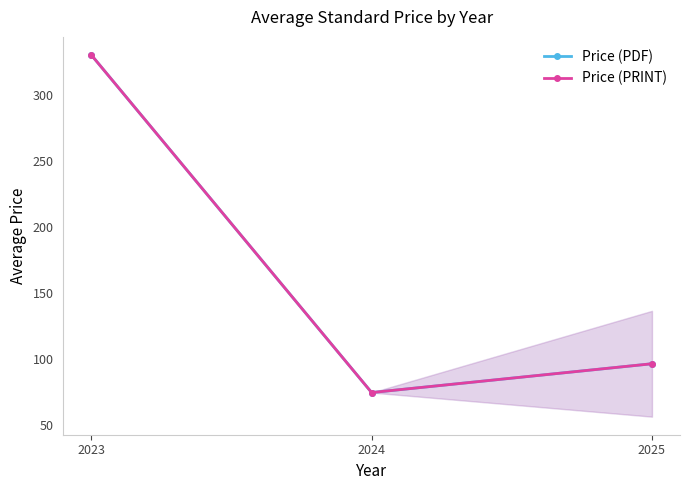

Which category has the highest value in the Price (PDF) series?

2023